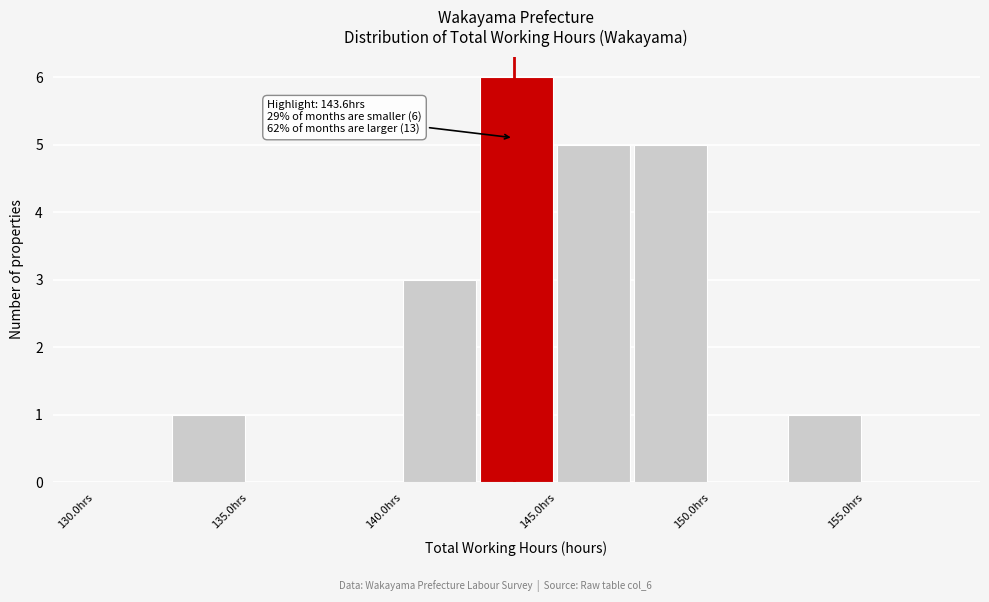

Over which range of the x-axis is the bar tallest?

142.5 to 145.0